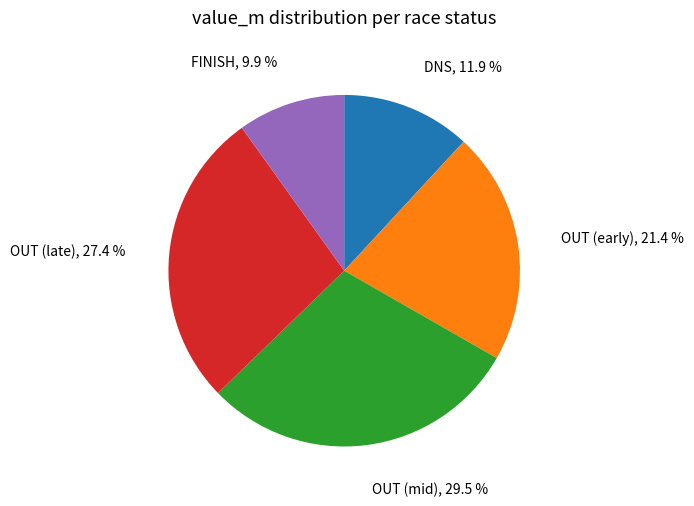

Combined, do OUT (late), 27.4 % and FINISH, 9.9 % account for over 50%?

No